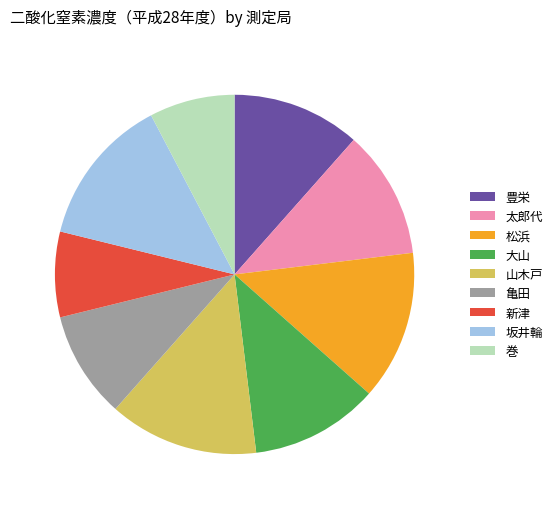

The 山木戸 slice represents 13% of the pie. True or false?

True